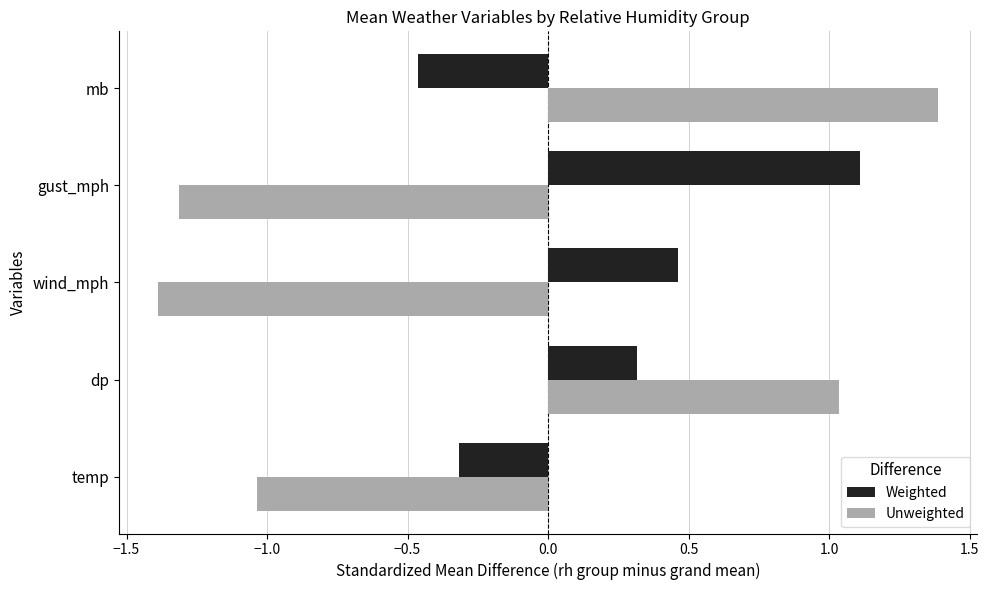

How many data points in Weighted are less than 0?

2